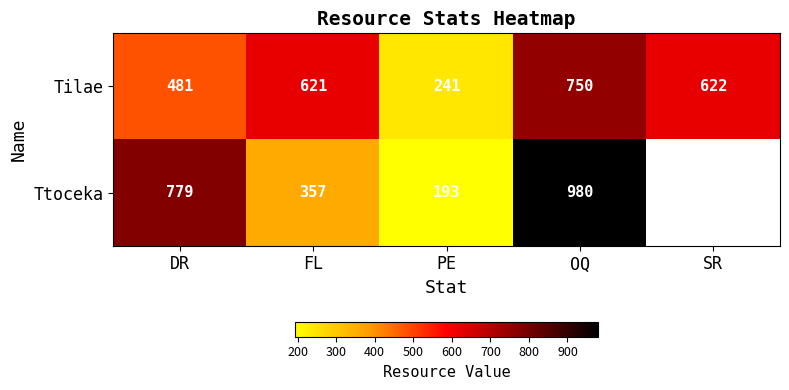

The Ttoceka series shows 307.9 at DR. True or false?

False